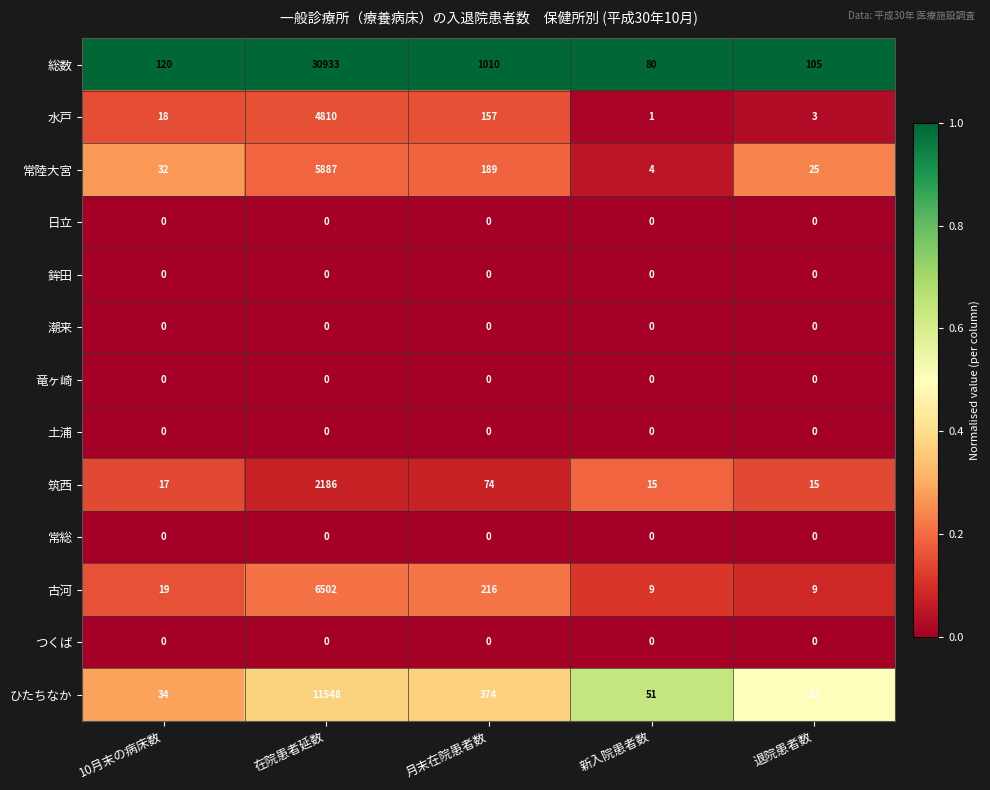

What is the minimum value for 筑西?

15